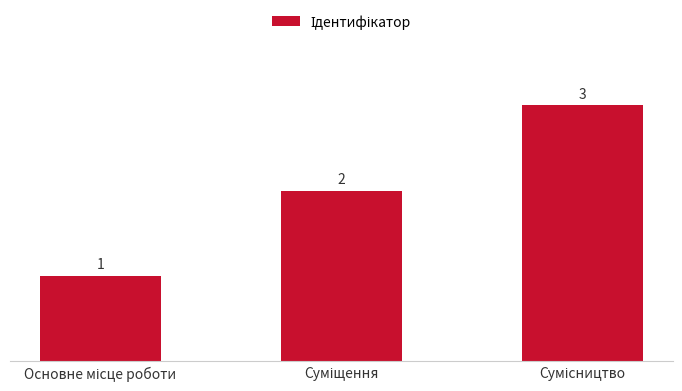

What is the maximum value shown in the chart?

3